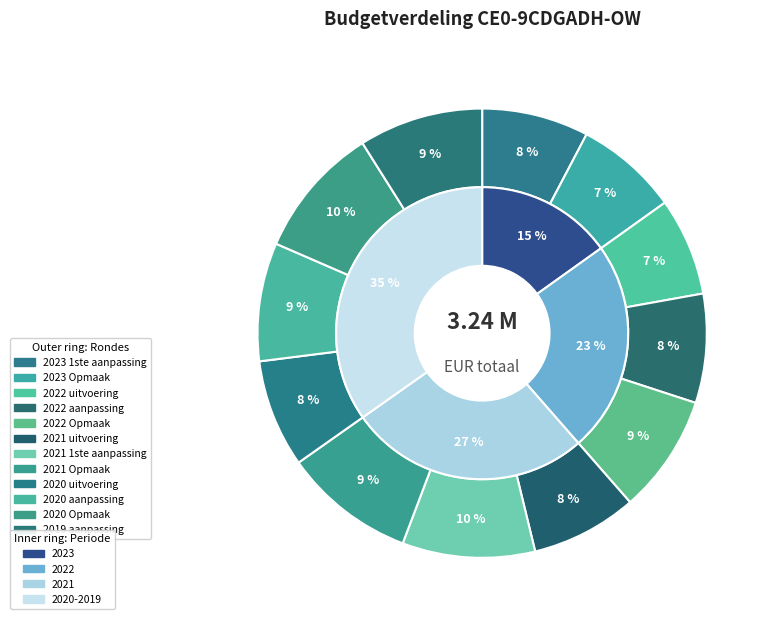

The 2023 Opmaak slice represents 7% of the pie. True or false?

True